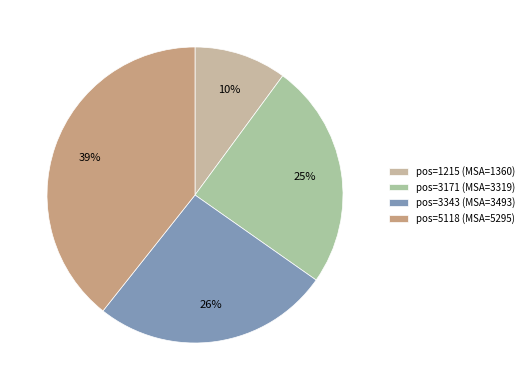

Count the number of slices in the pie.

4